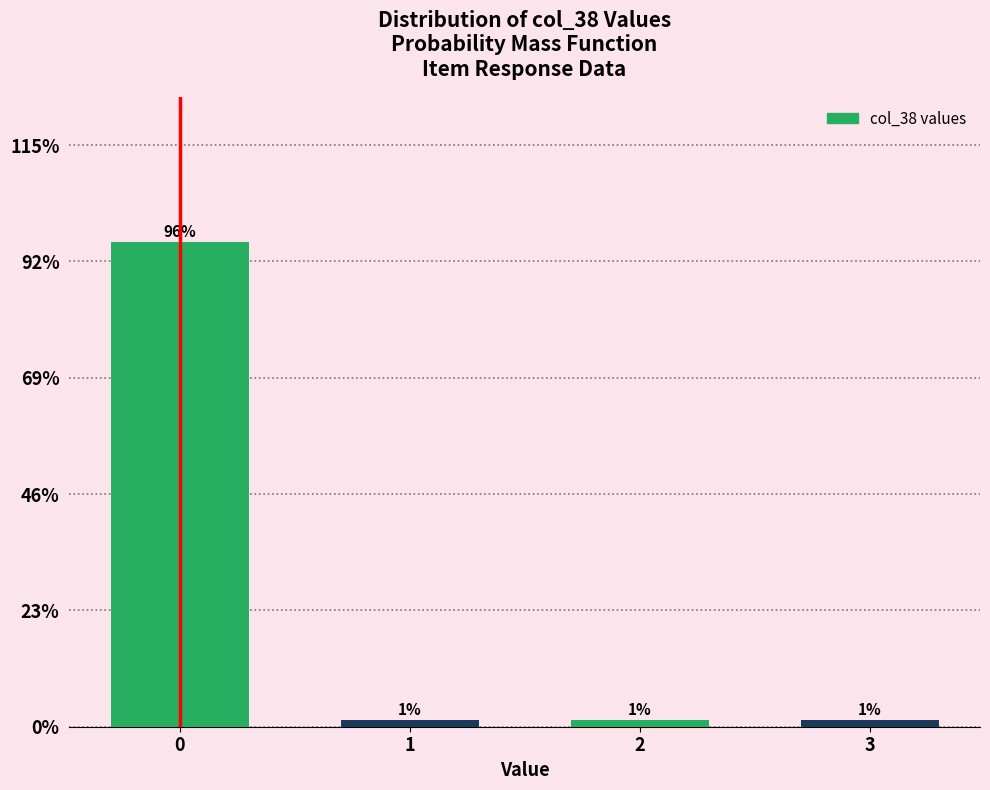

Does the chart contain any negative values?

No